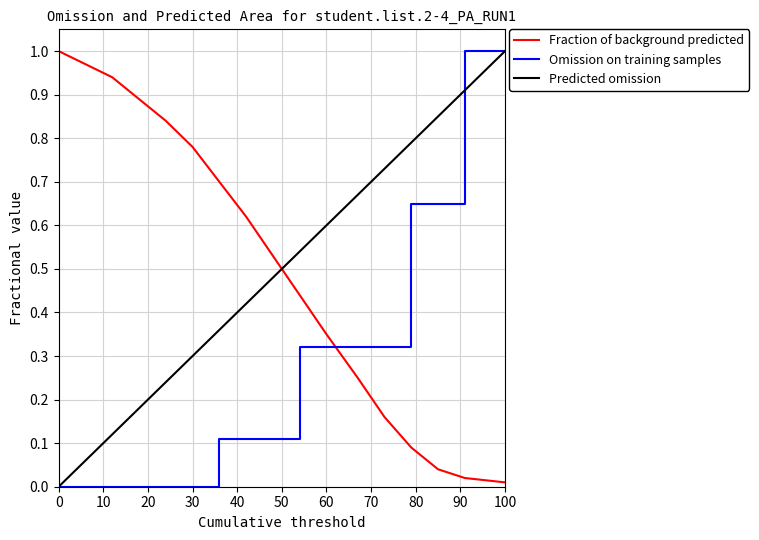

After their last crossing, which series has the higher values: Fraction of background predicted or Predicted omission?

Predicted omission